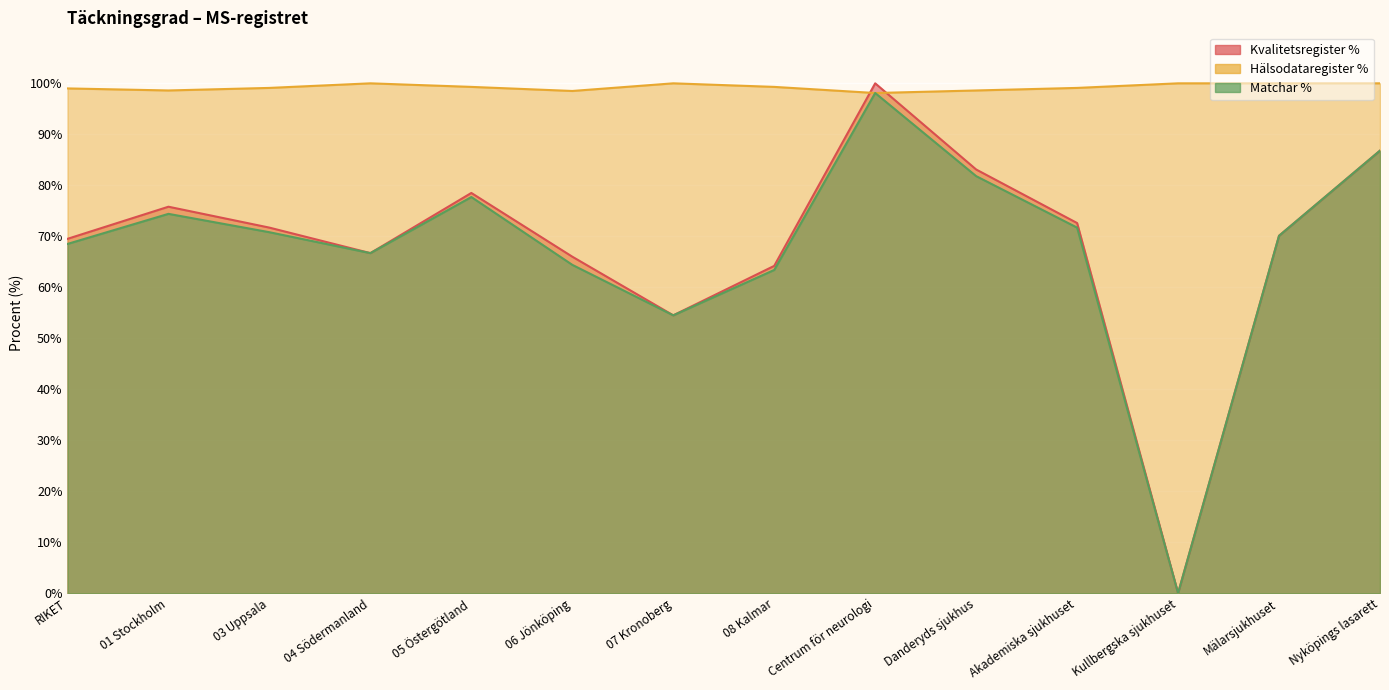

What is the label of the 1st point from the right?

Nyköpings lasarett